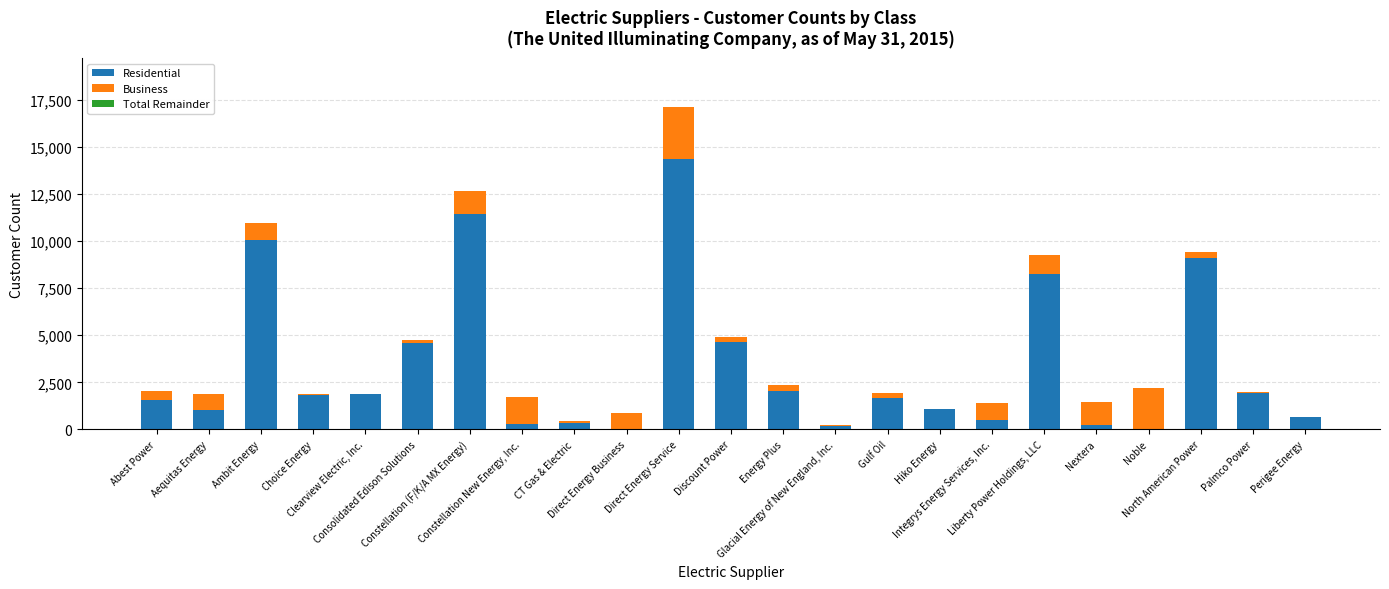

What is the highest value of the Residential series?

14330